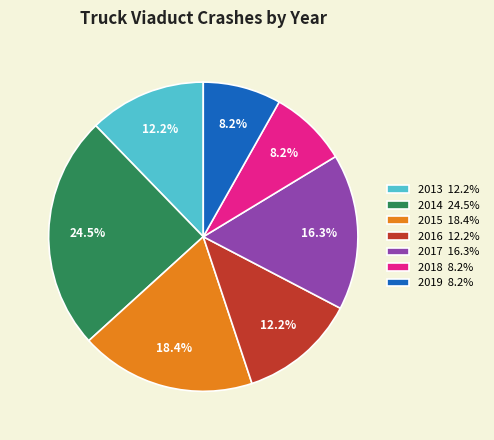

What is the total percentage of 2013 12.2% and 2014 24.5%?

36.7%